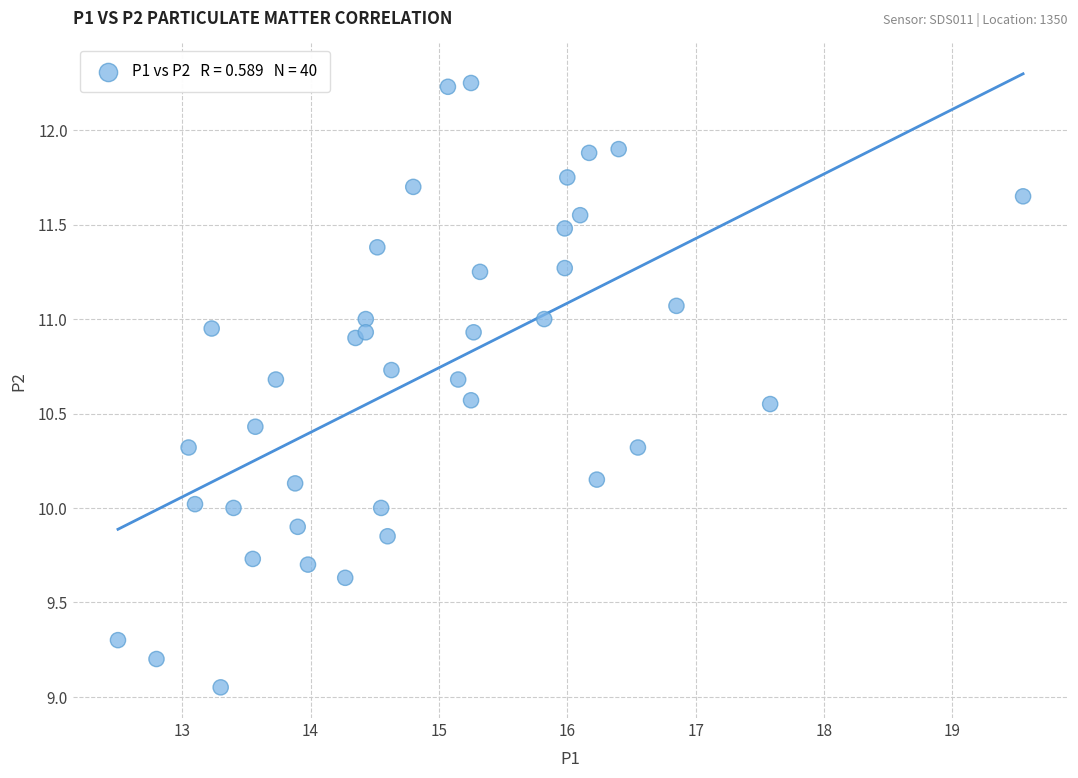

What is the range of Y values (max minus min)?

3.2